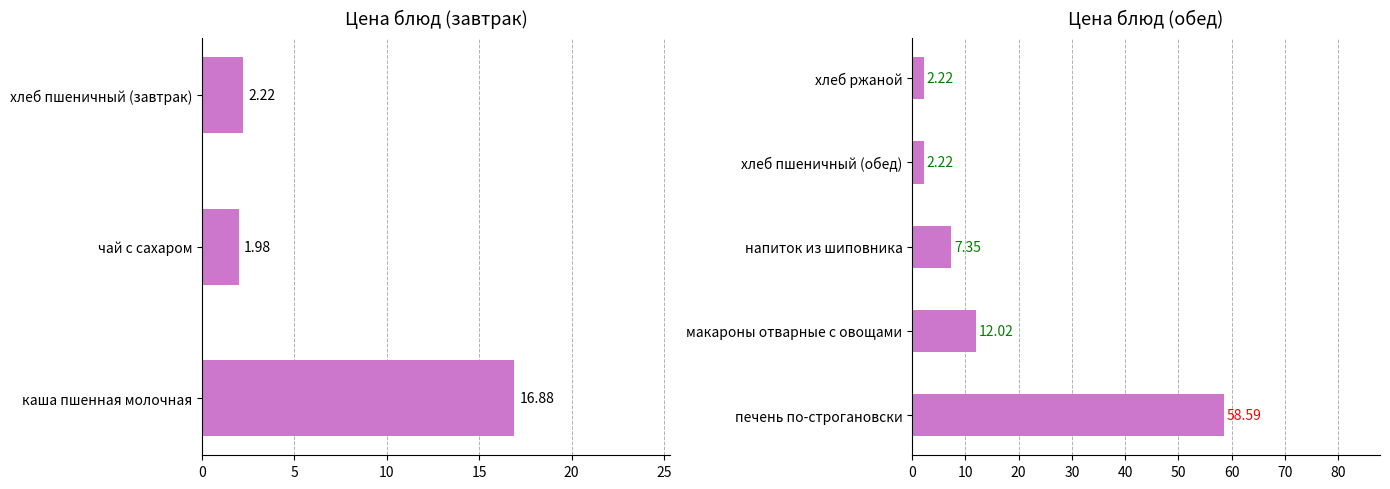

What is the sum of the values at хлеб ржаной and напиток из шиповника?

9.6